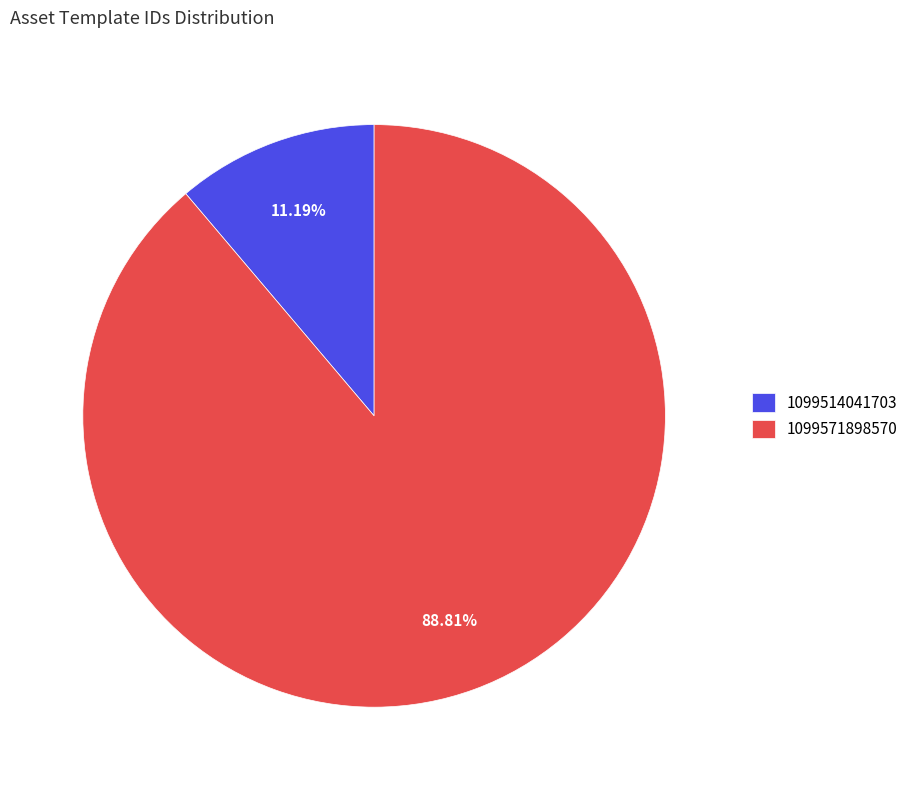

To the nearest percent, what portion does 1099571898570 represent?

89%